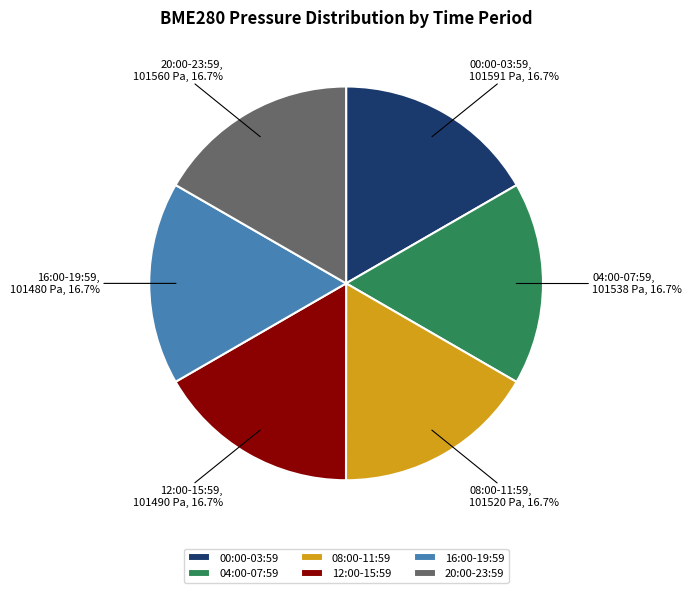

Approximately how many times larger is the value at 00:00-03:59 compared to 16:00-19:59?

1.0